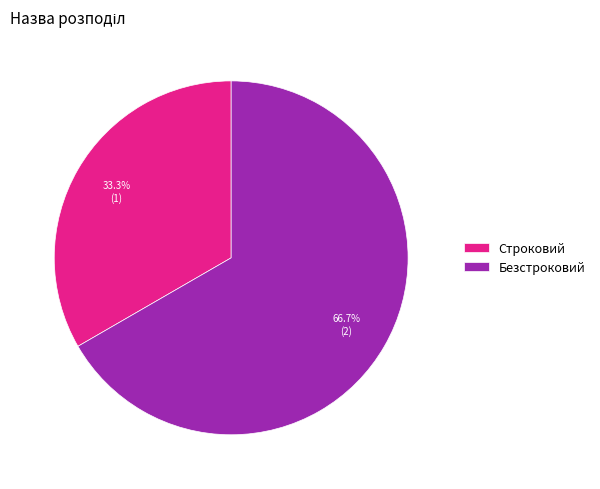

Which slice represents more than half of the pie?

Безстроковий